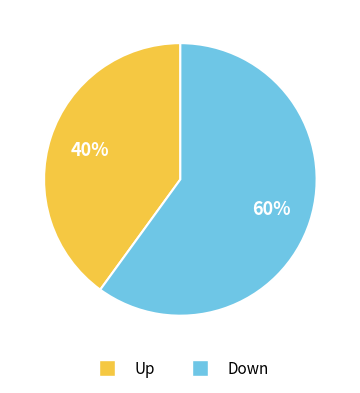

What is the smallest slice in the pie chart?

Up